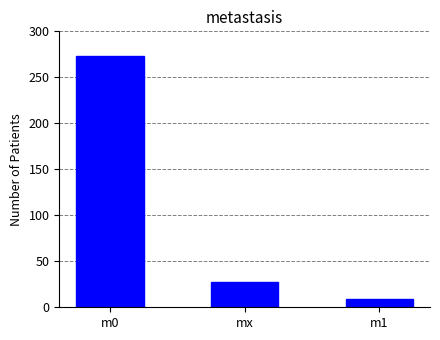

True or false: the data shows 433 at m0.

False